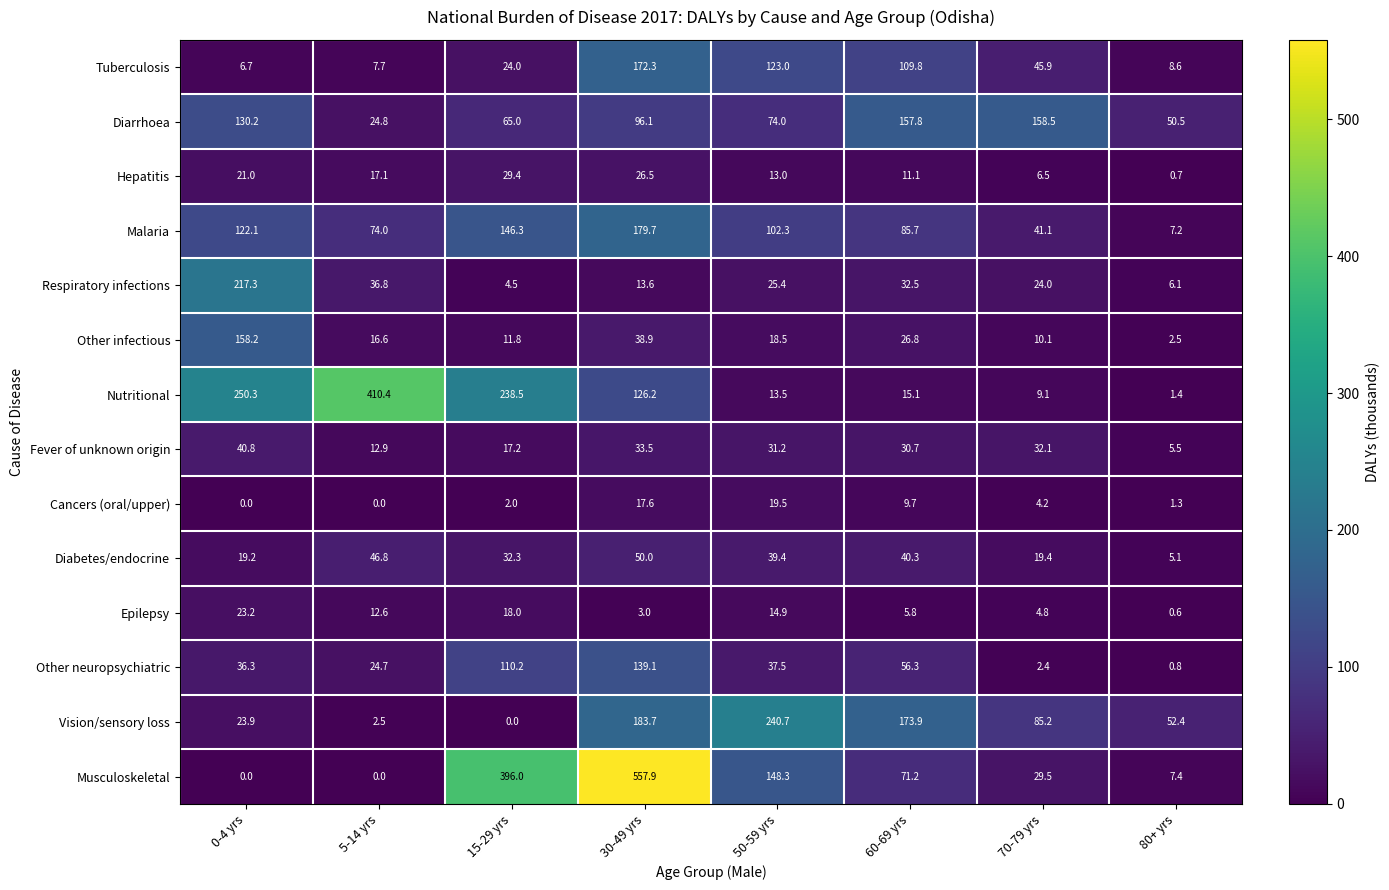

Which series has the largest total across all categories?

Musculoskeletal